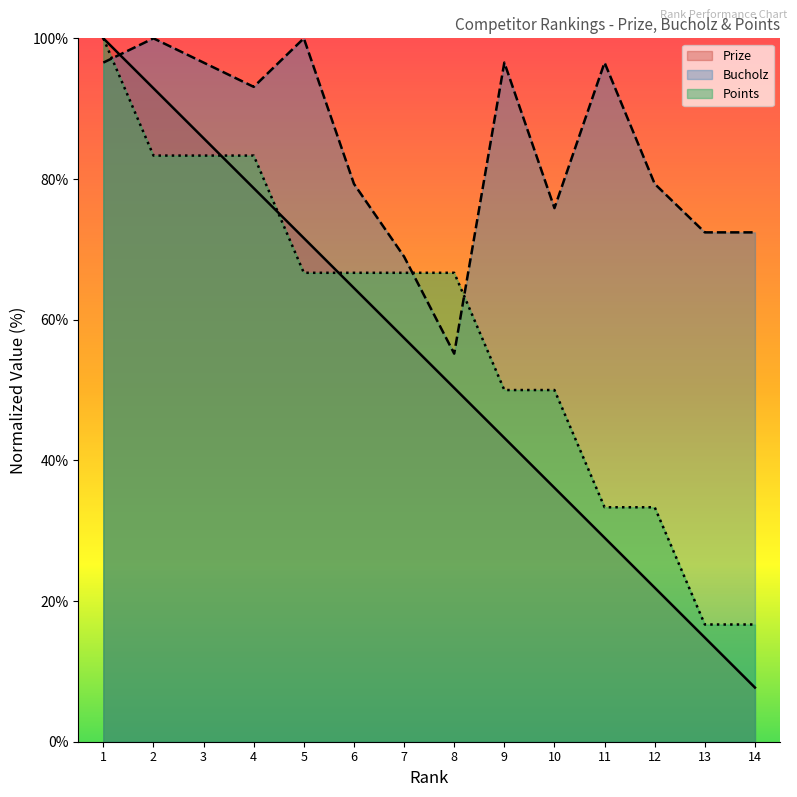

How many data points in Points are less than 66?

6